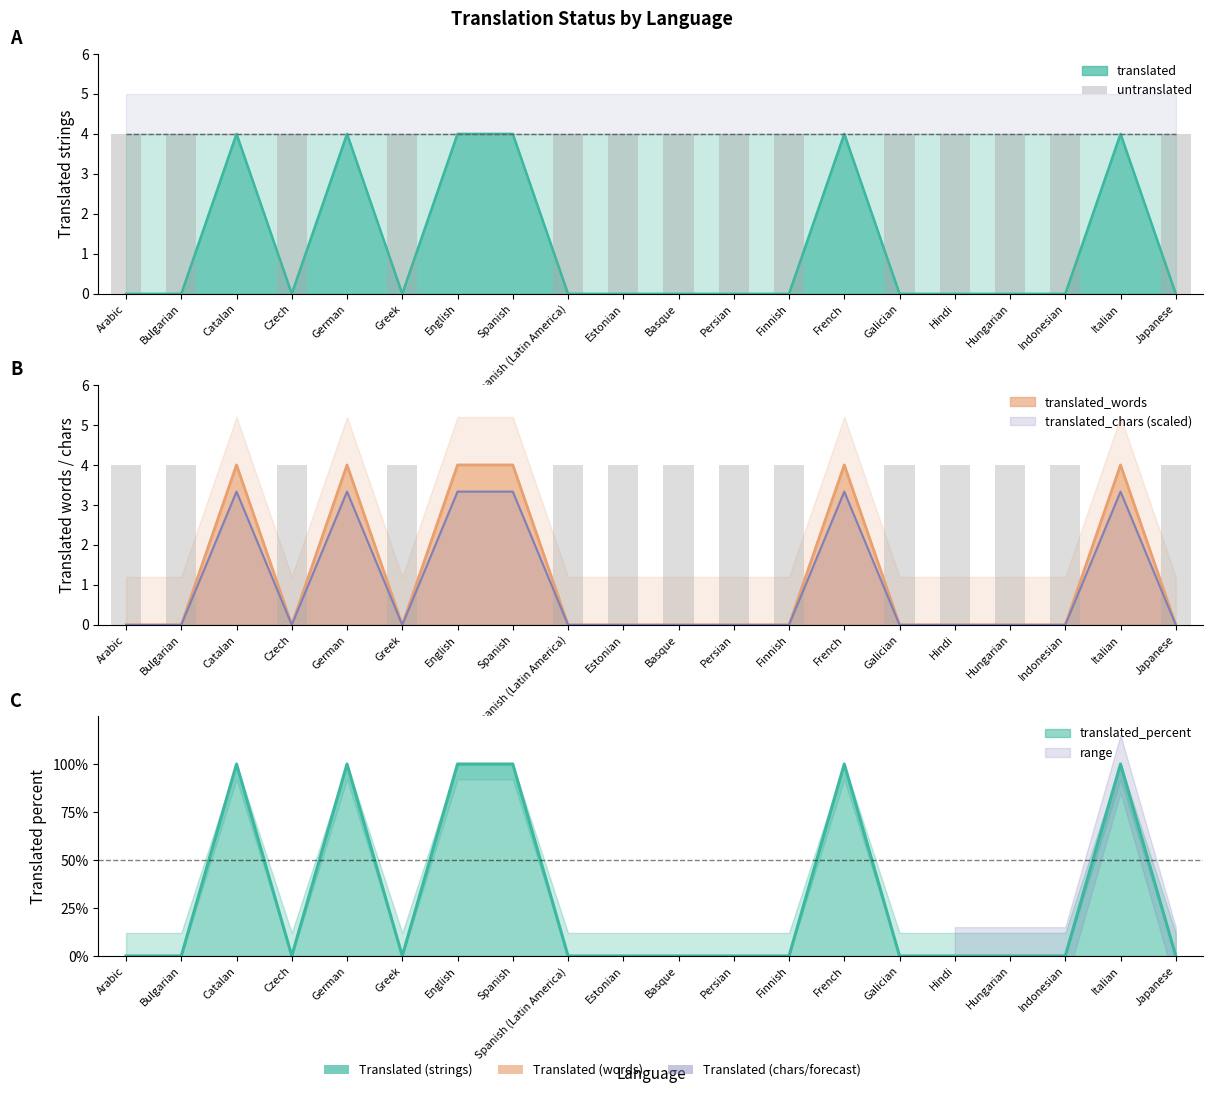

Which label corresponds to the largest value in the chart?

Arabic